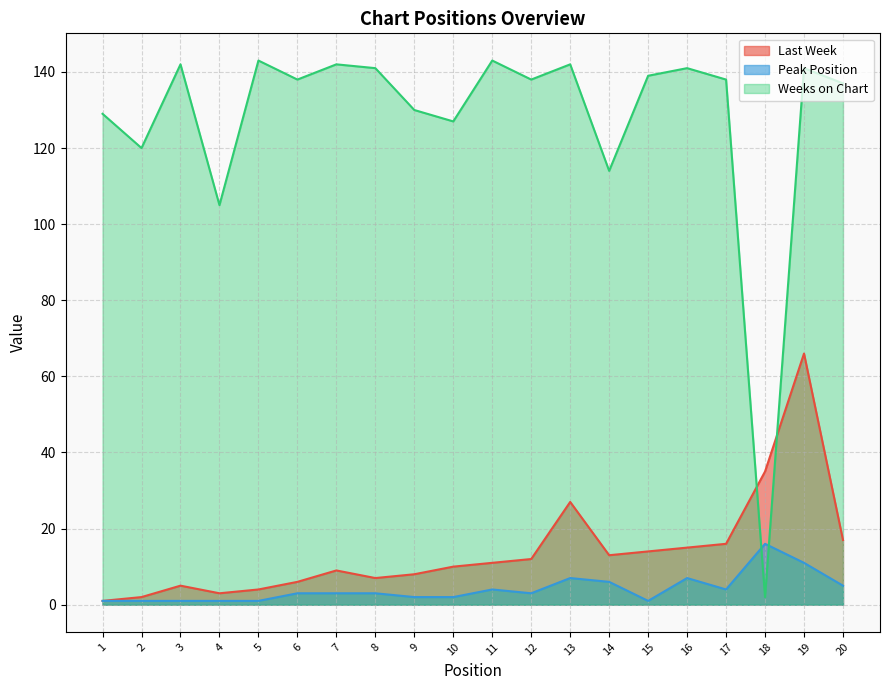

Between 13 and 15, which is larger?

13